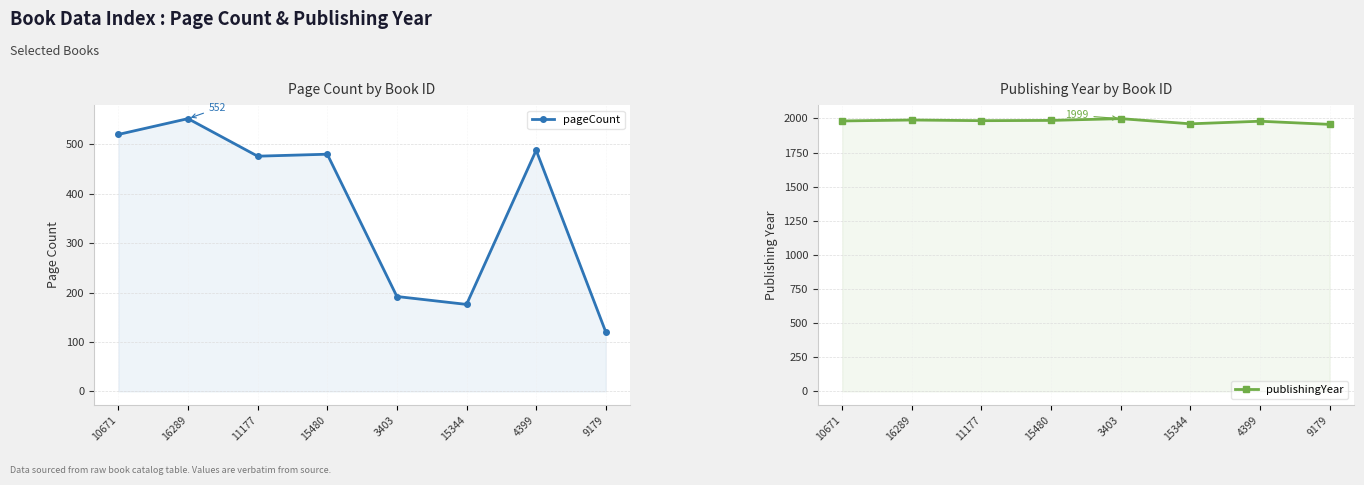

True or false: publishingYear and pageCount cross at least once.

False